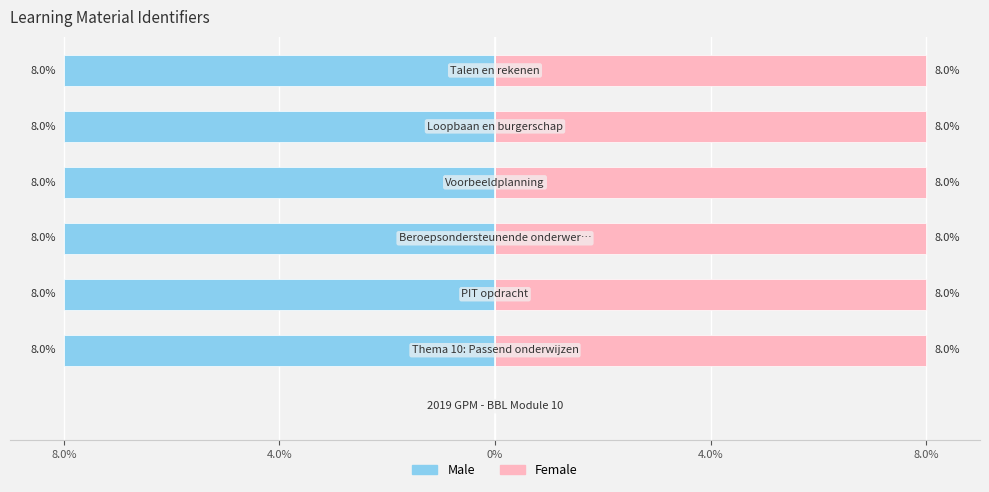

How many data points in Female are above 7?

6